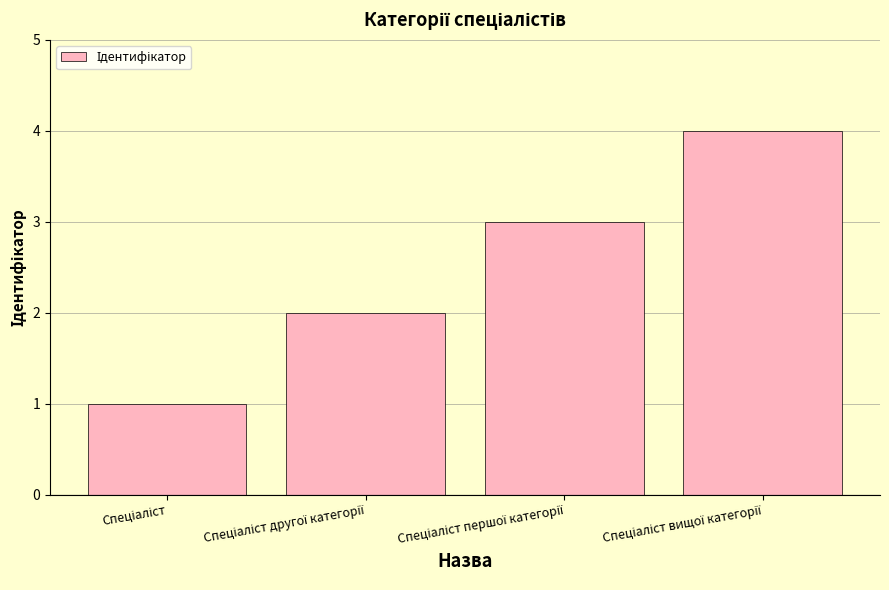

What is the sum of all values?

10